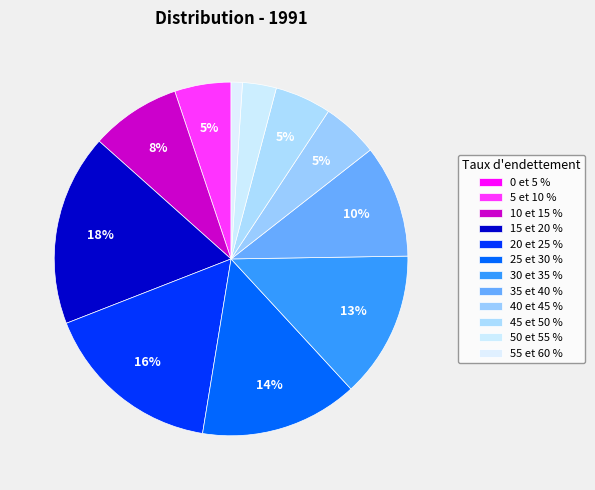

Is there any slice that represents more than half of the pie?

No